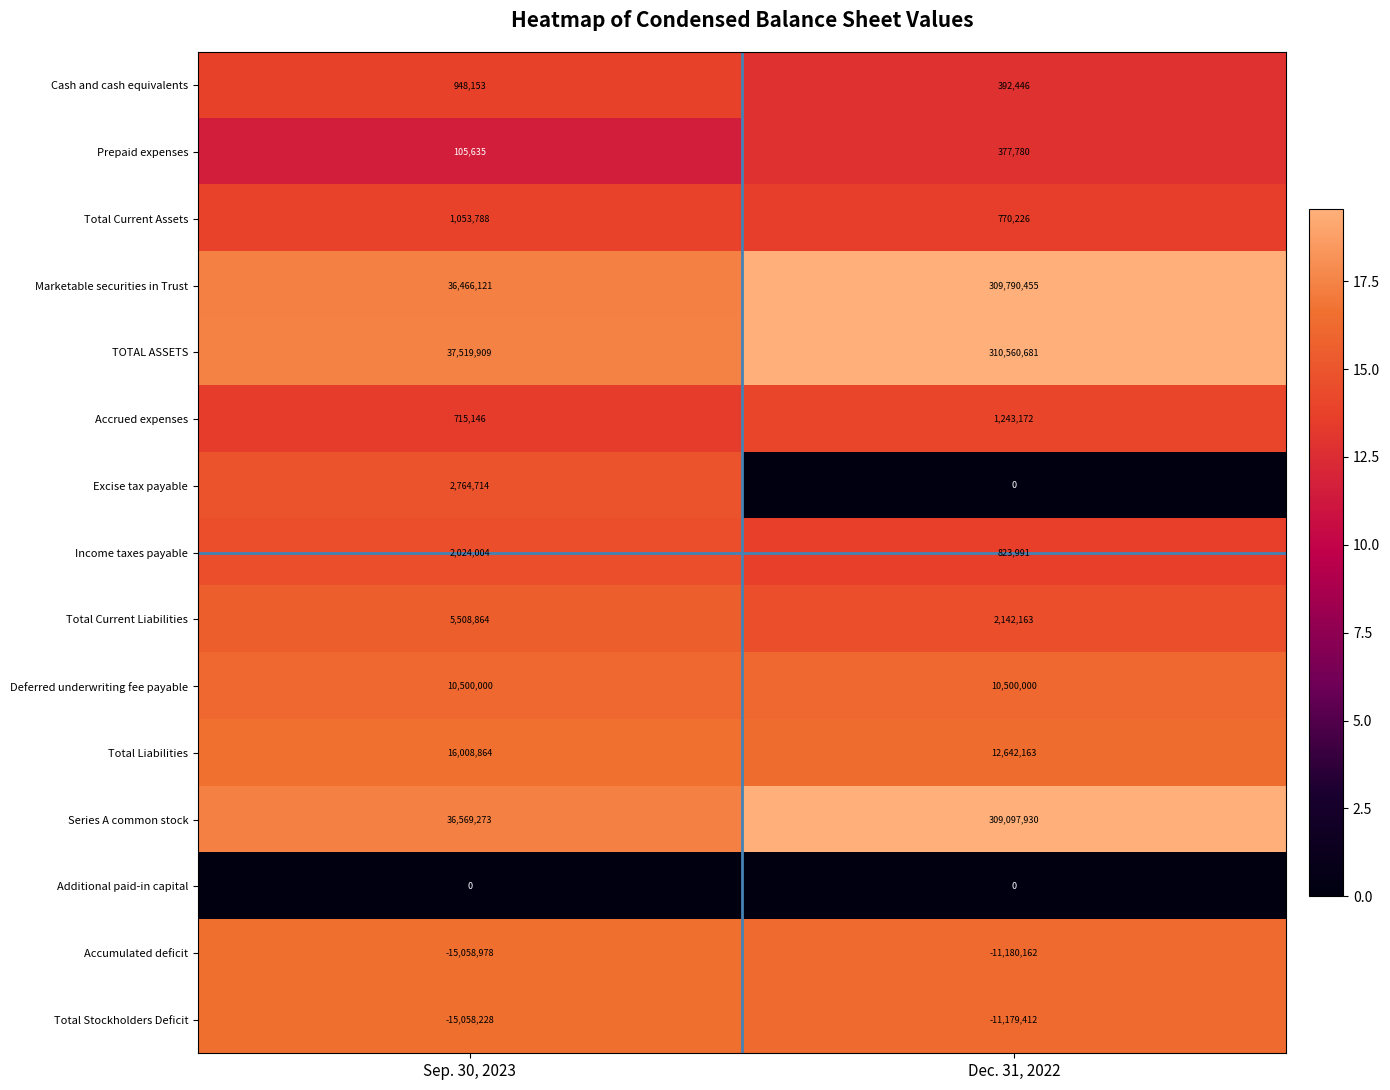

Is it true that Excise tax payable equals 0 at Dec. 31, 2022?

True